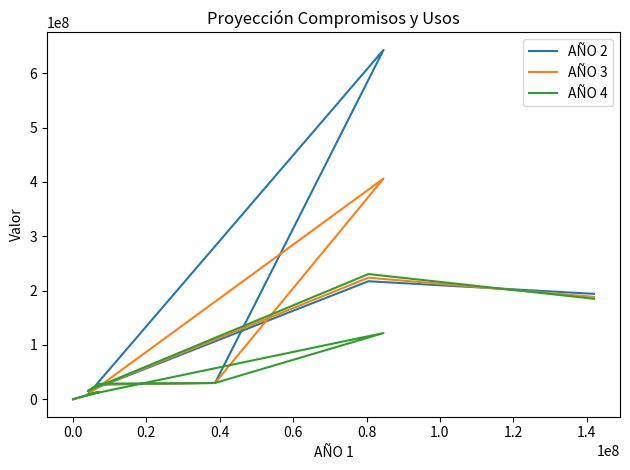

How many data points in AÑO 4 are above 28542064?

4